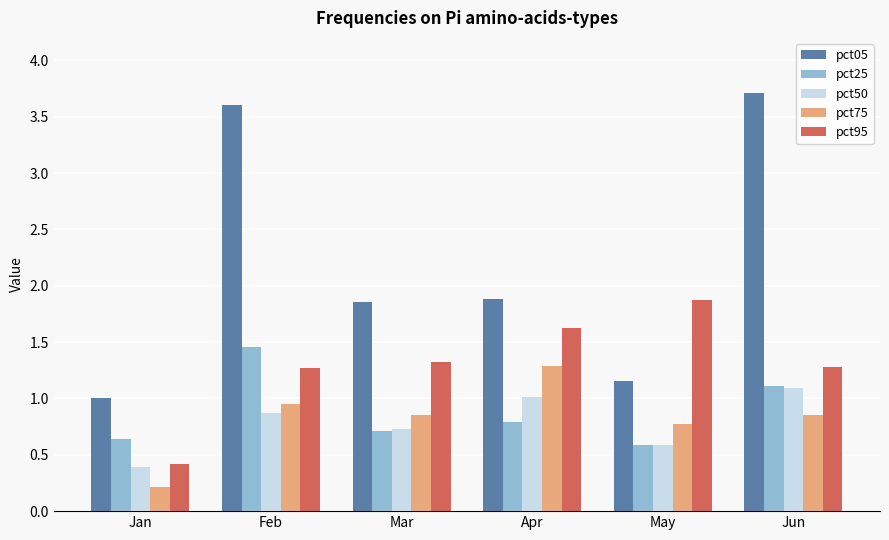

Where does the pct95 series first go above 1?

Feb